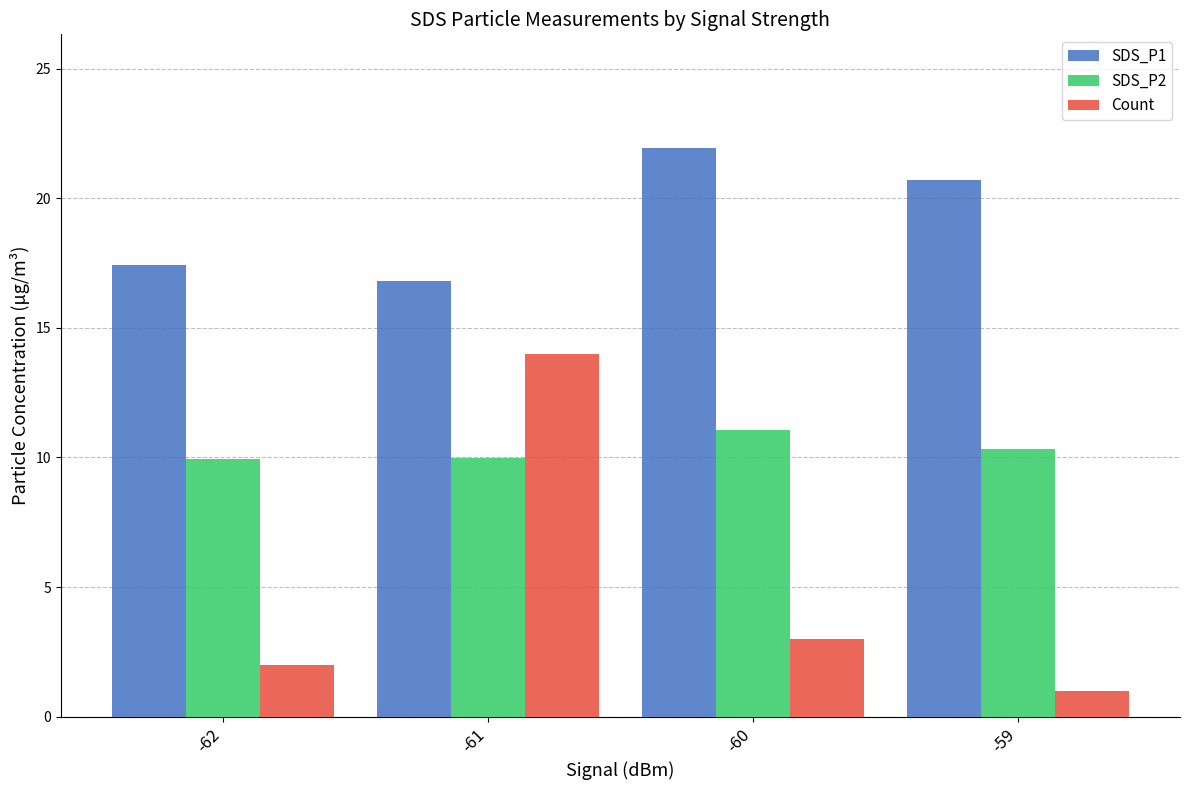

The value of SDS_P2 at -62 is 9.9. True or false?

True